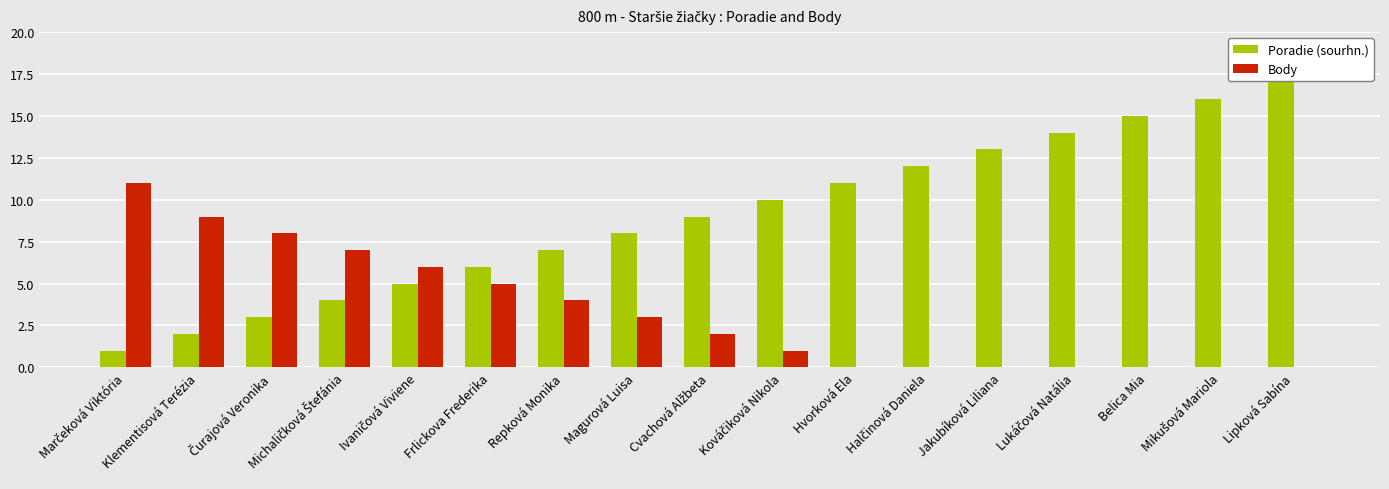

How many series are shown in this chart?

2